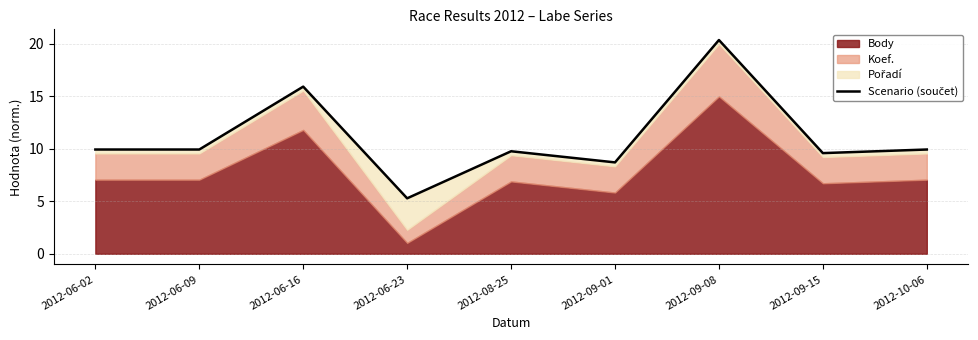

What is the value of the 8th point from the left?

9.6